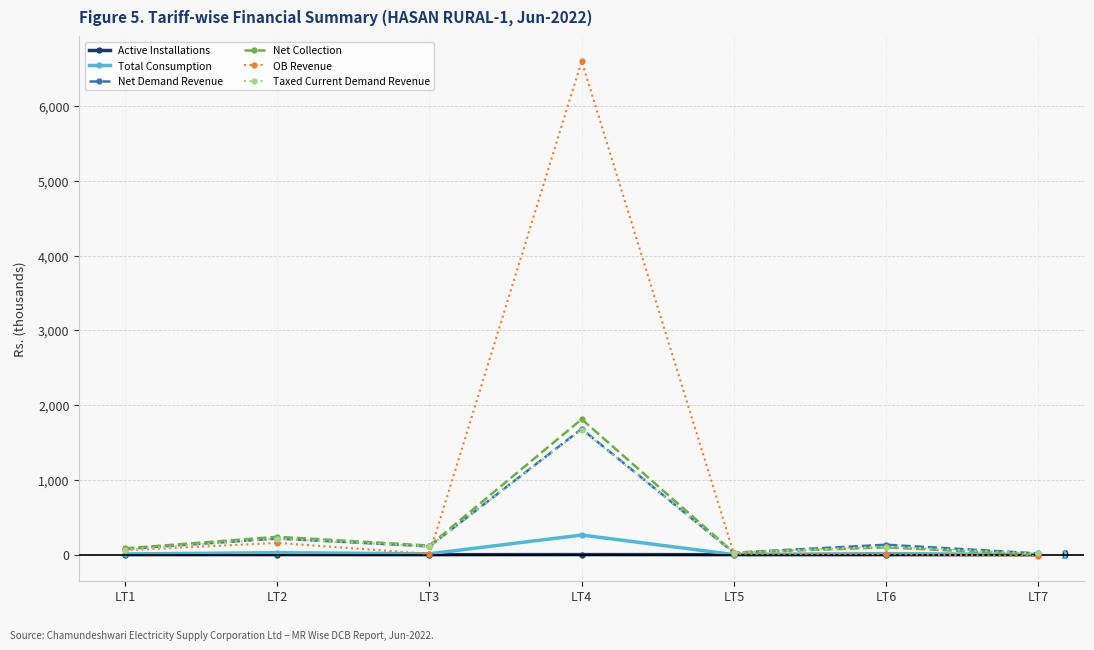

Which series ends up on top after the final intersection of Total Consumption and Net Collection?

Total Consumption